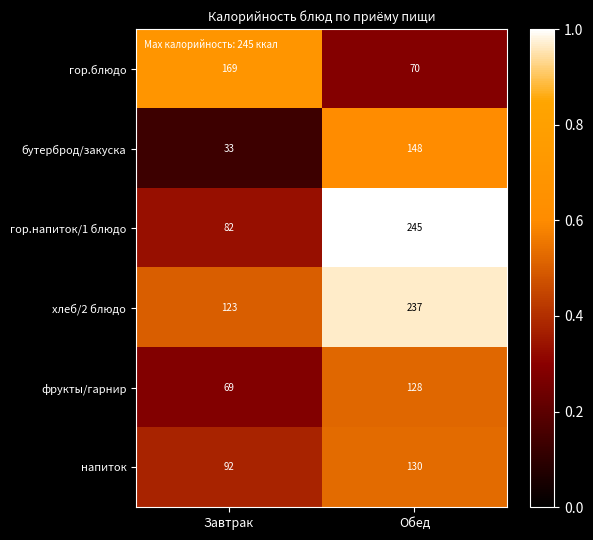

Reading left to right, extract all data points from this chart.

гор.блюдо: 169	70
бутерброд/закуска: 33	148
гор.напиток/1 блюдо: 82	245
хлеб/2 блюдо: 123	237
фрукты/гарнир: 69	128
напиток: 92	130